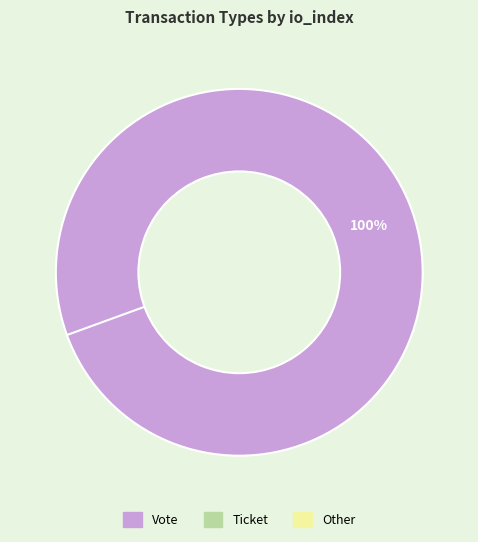

Does any single category account for the majority?

Yes